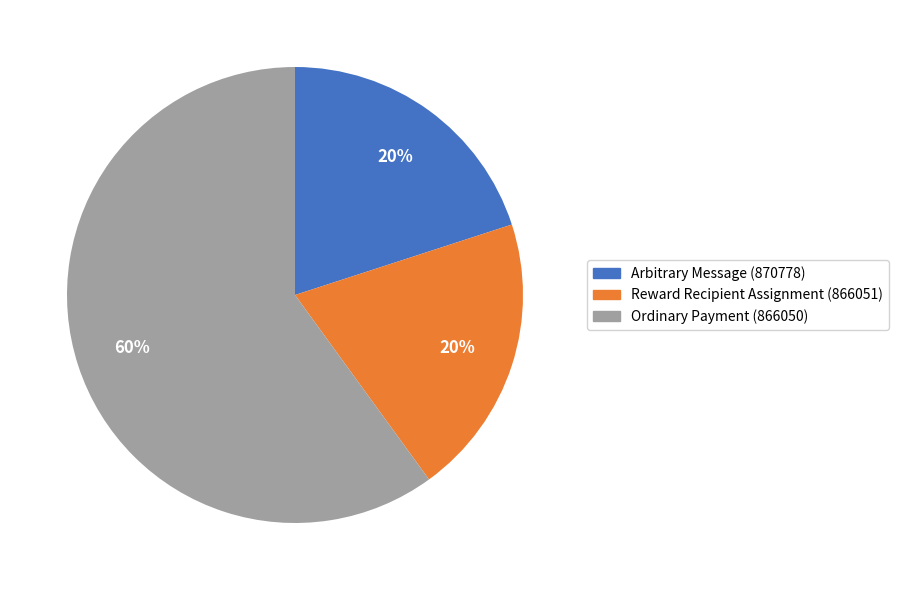

Is it true that Arbitrary Message (870778) is 20% of the pie?

True